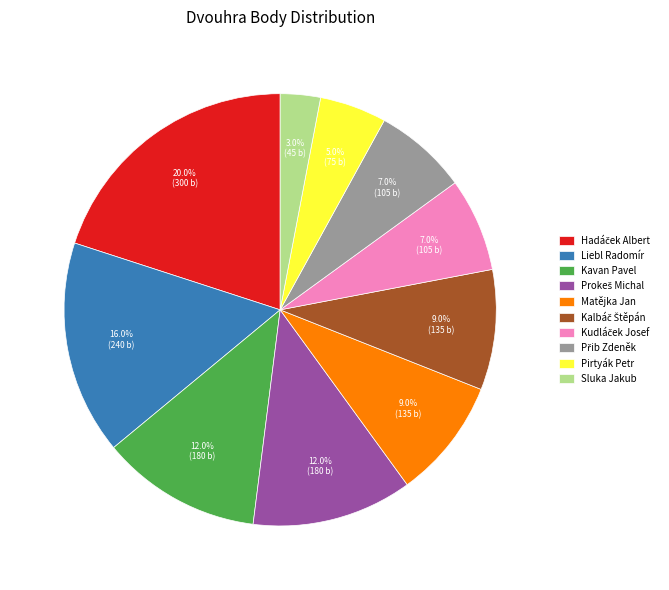

Count the number of slices in the pie.

10